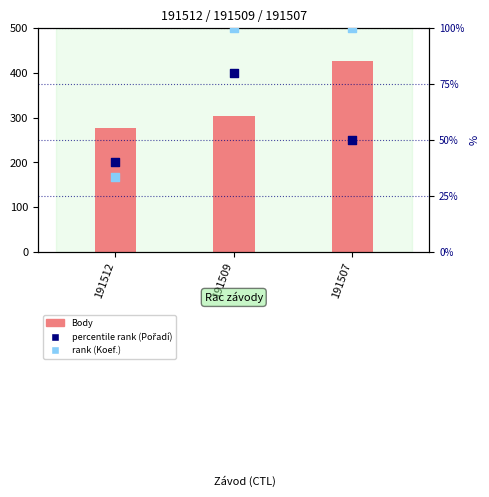

Is the value of Body at 191507 greater than the value of rank (Koef.) at 191509?

Yes